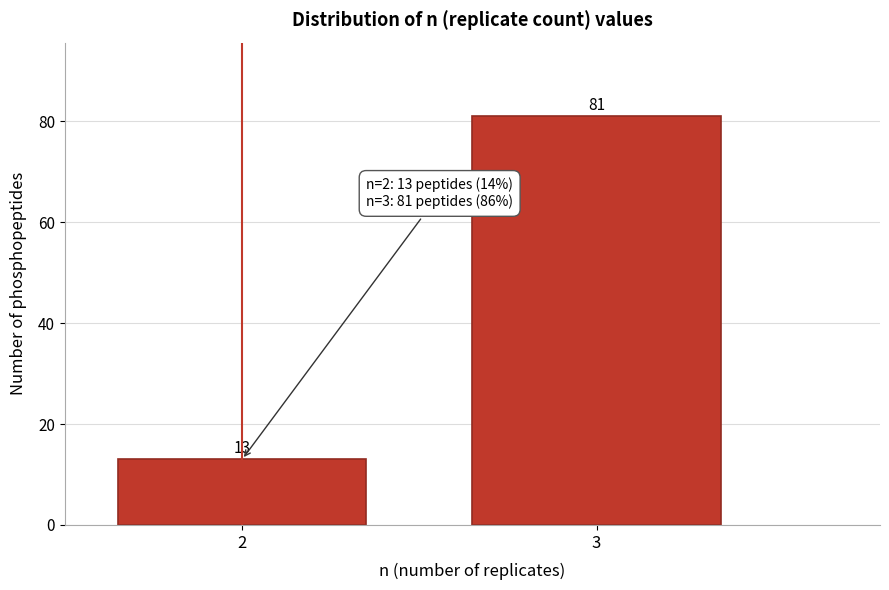

Reading left to right, transcribe all the data shown in this chart.

2=13	3=81